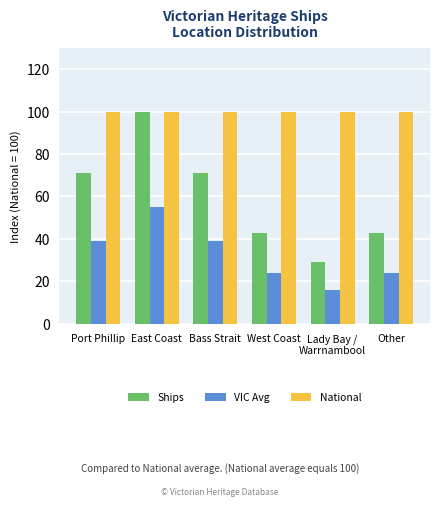

True or false: Ships has a value of 37 at Bass Strait.

False